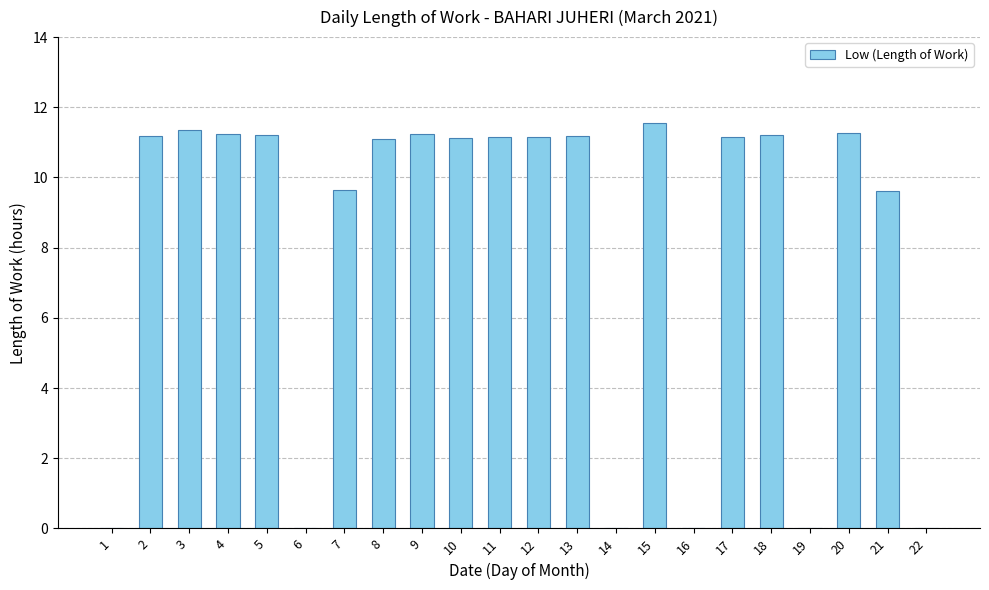

The chart shows a value of 9.6 at 7. True or false?

True